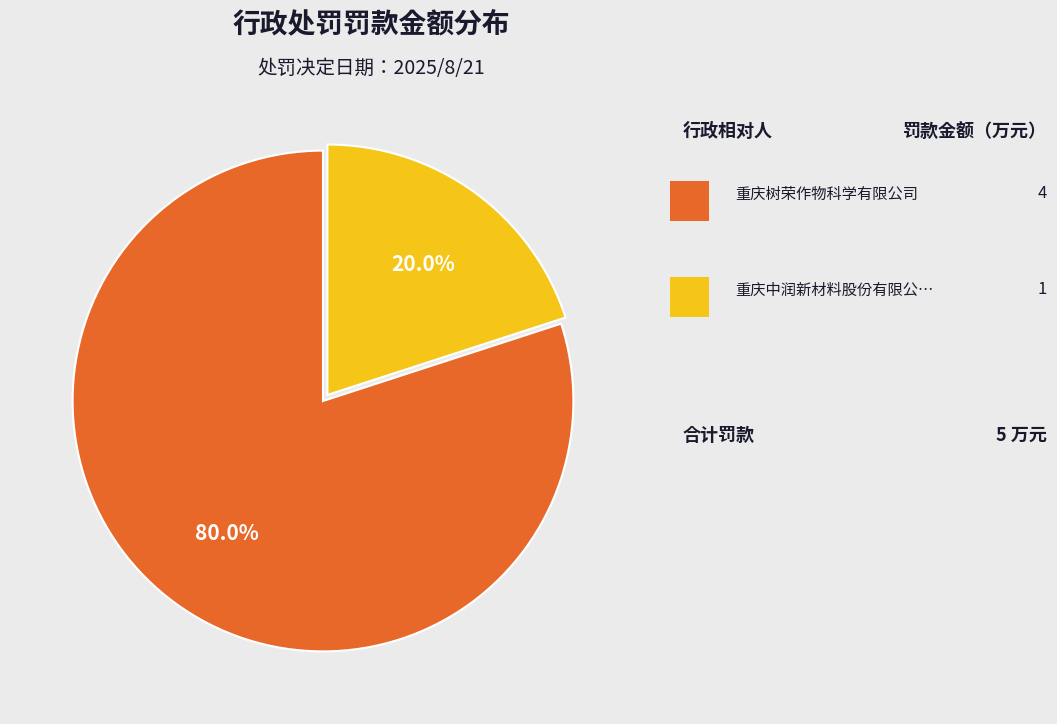

How many segments does this pie chart have?

2